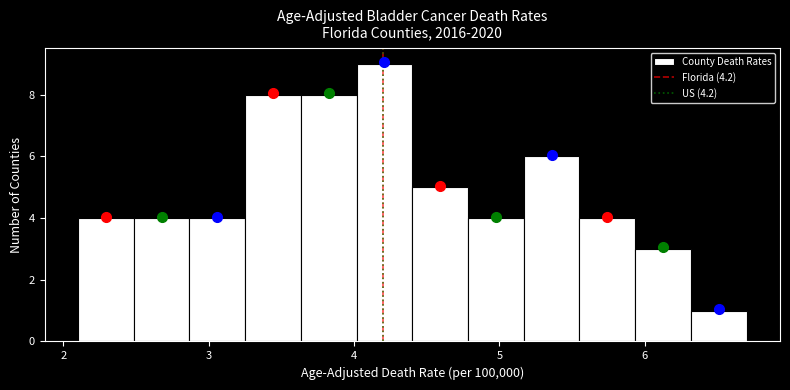

Read against the x-axis, roughly where is the centre of the tallest bar?

4.2